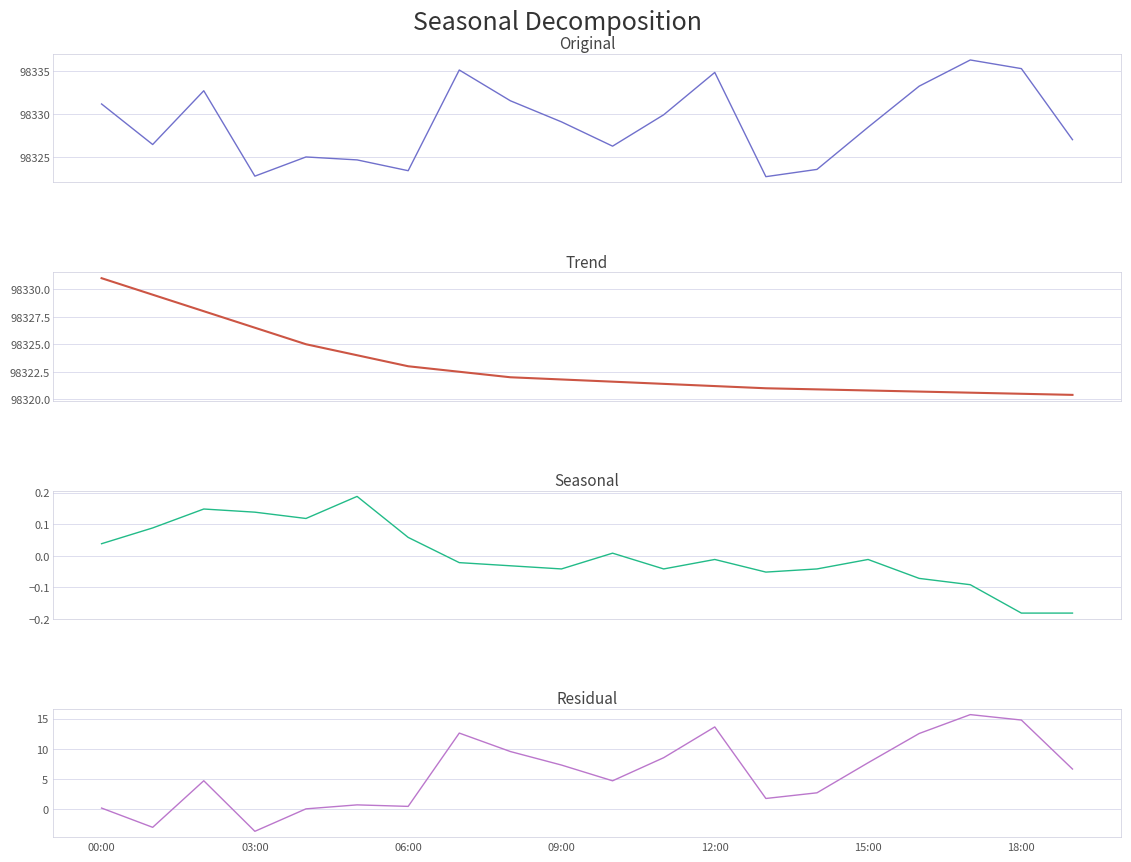

What position from the left is 00:00?

1